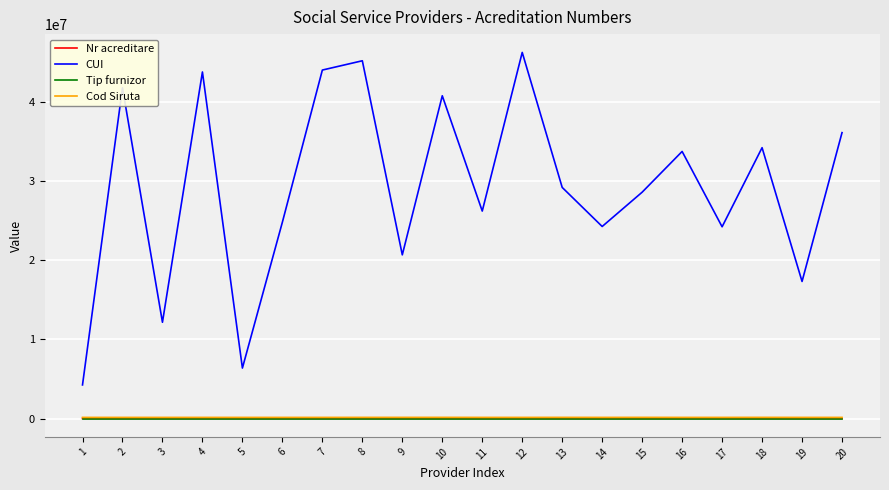

Which series has the largest total across all categories?

CUI